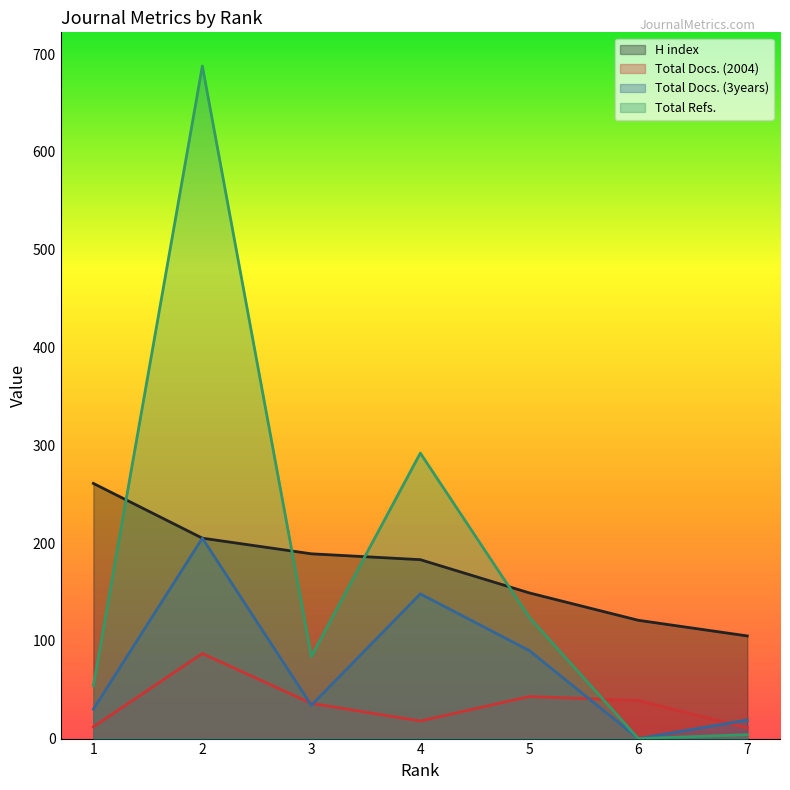

Between 1 and 2, which series saw the biggest shift?

Total Refs.